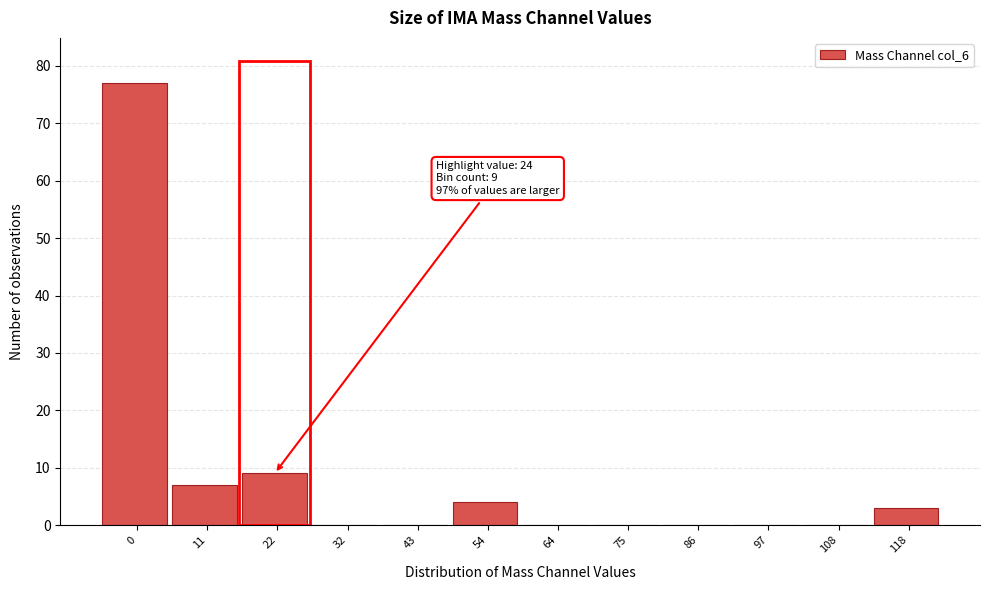

Reading left to right, transcribe all the data shown in this chart.

0=77	11=7	22=9	32=0	43=0	54=4	64=0	75=0	86=0	97=0	108=0	118=3